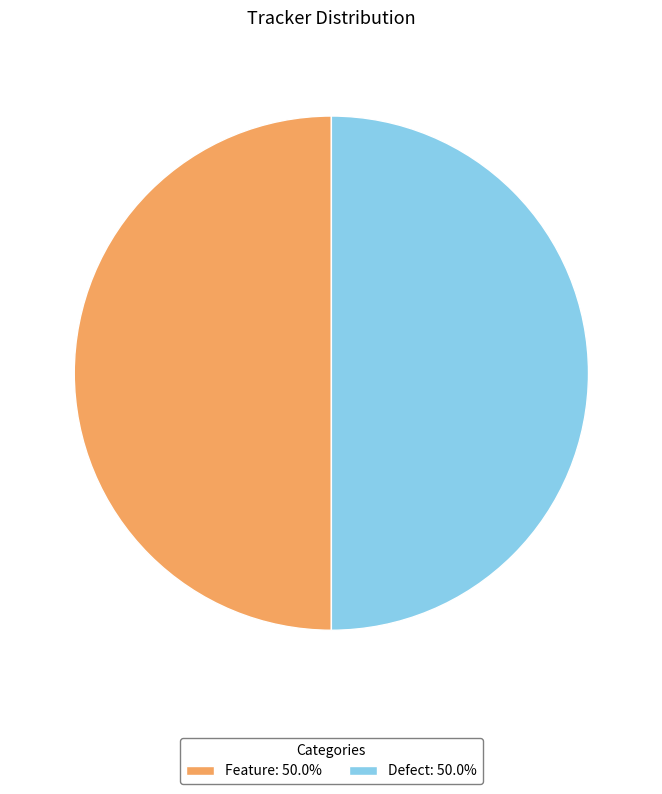

Do Defect: 50.0% and Feature: 50.0% together represent more than half of the pie?

Yes